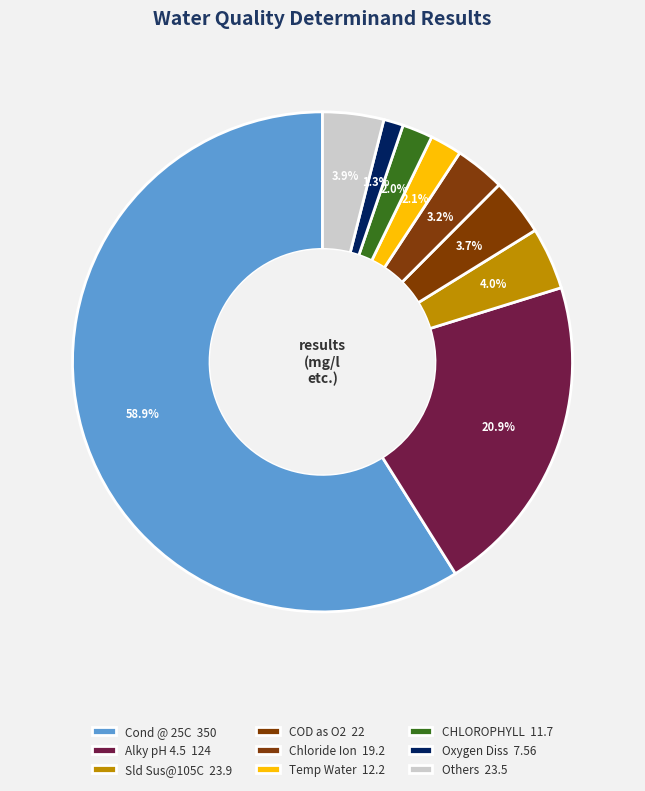

How many segments does this pie chart have?

9